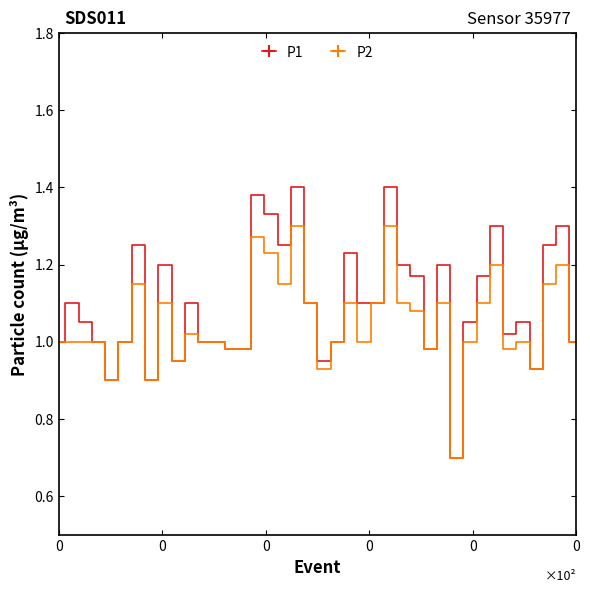

What is the difference between the maximum and second lowest values in the P1 series?

0.5